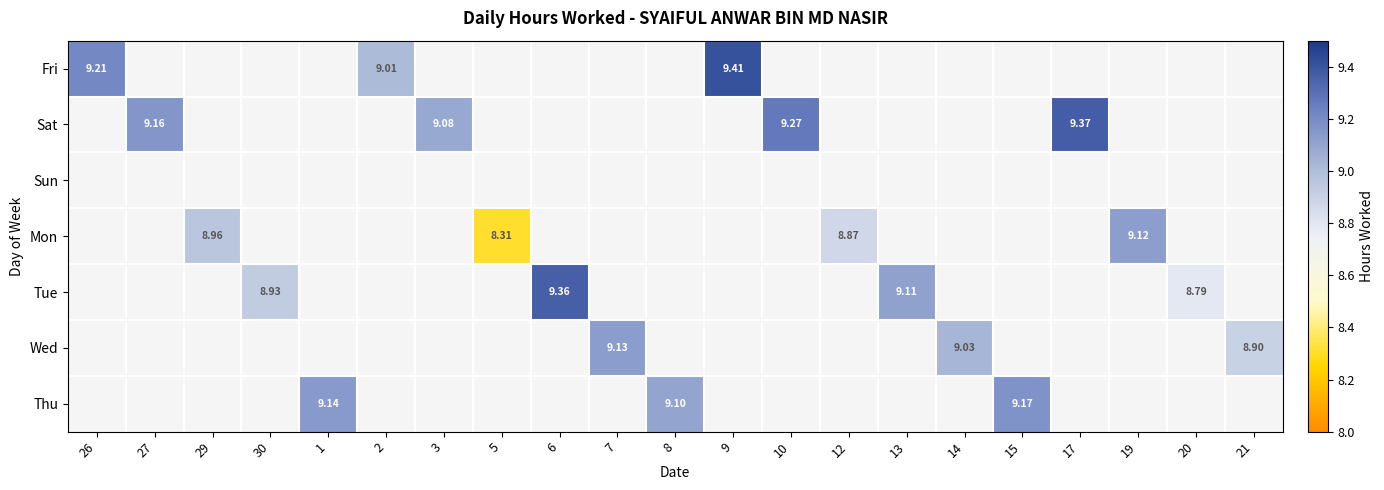

Is it true that Tue equals 9.4 at 6?

True